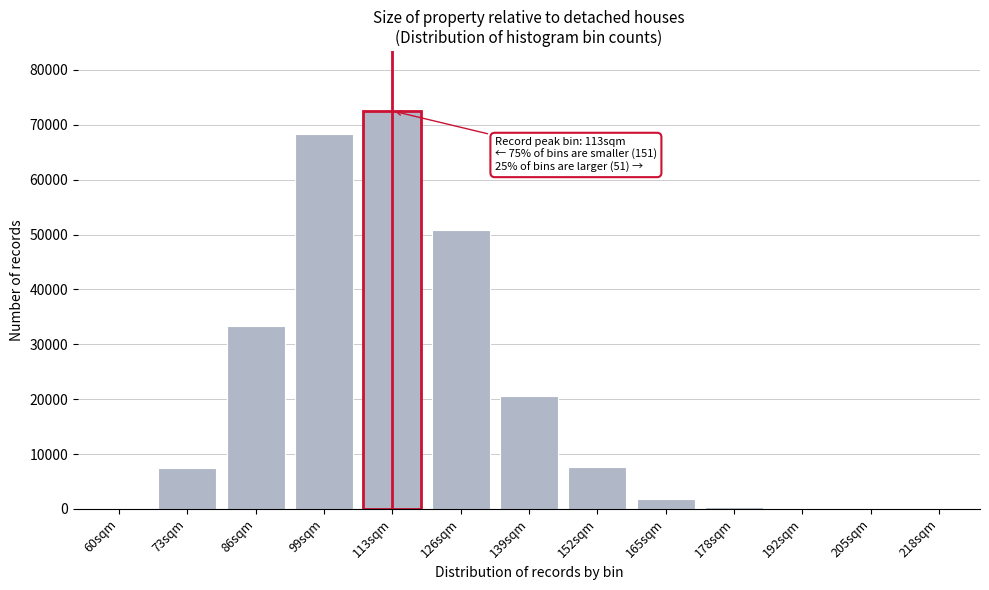

Which category has the highest value across all series?

113sqm